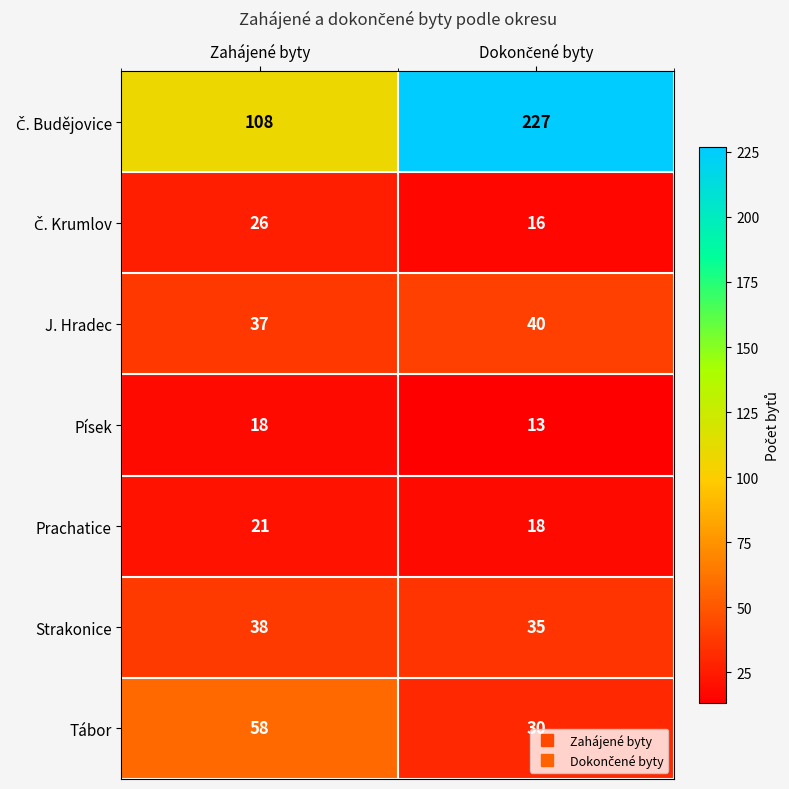

The value of Písek at Zahájené byty is 11. True or false?

False